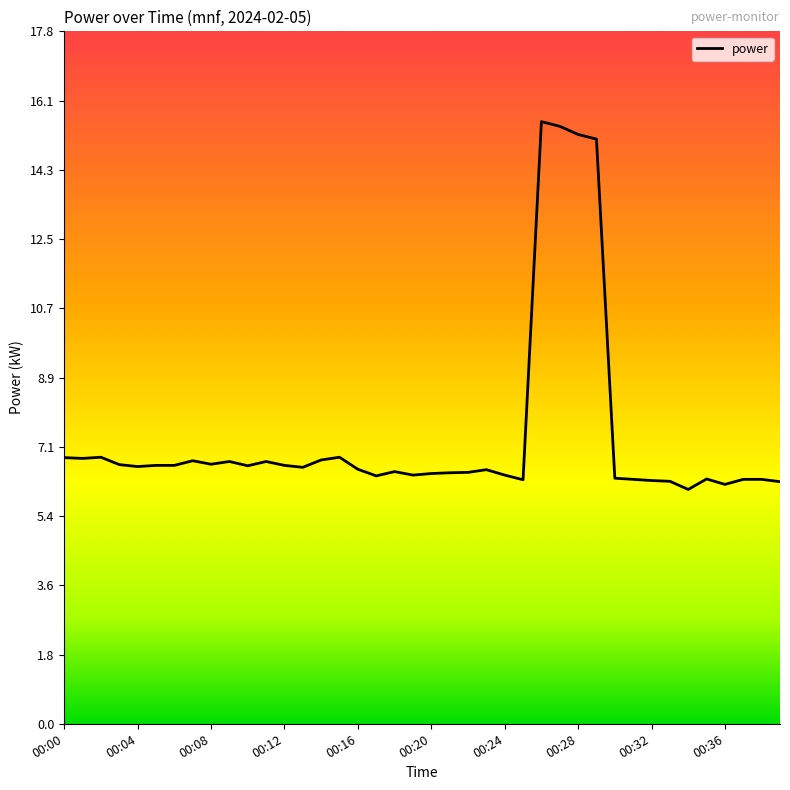

Count the number of data series in this chart.

1